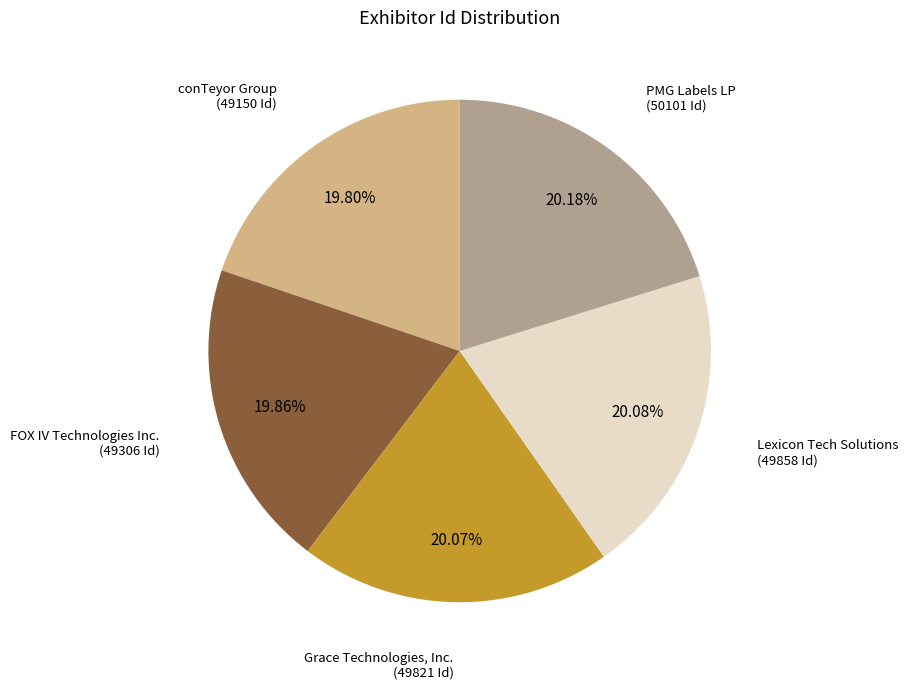

Does any single category account for the majority?

No